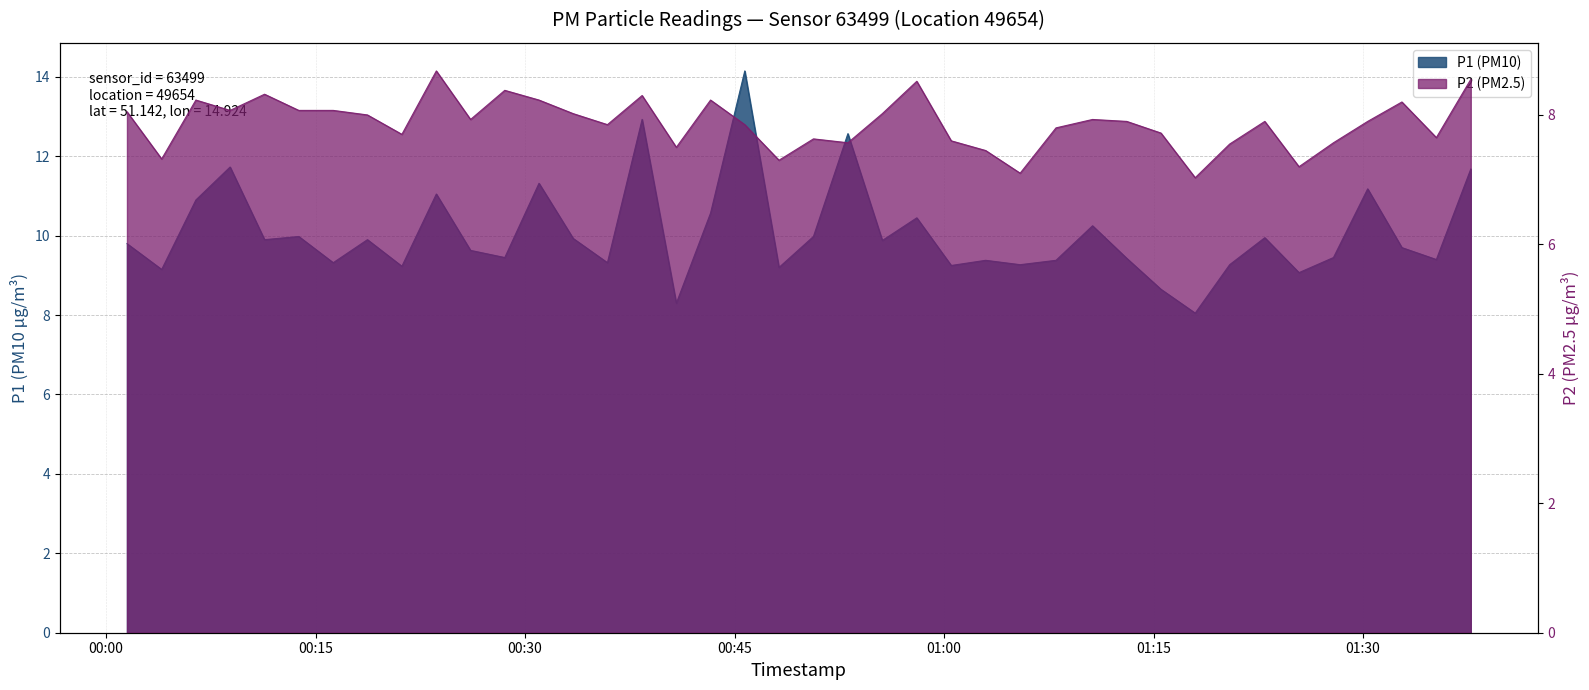

List the series in order of their overall mean, highest first.

P1, P2